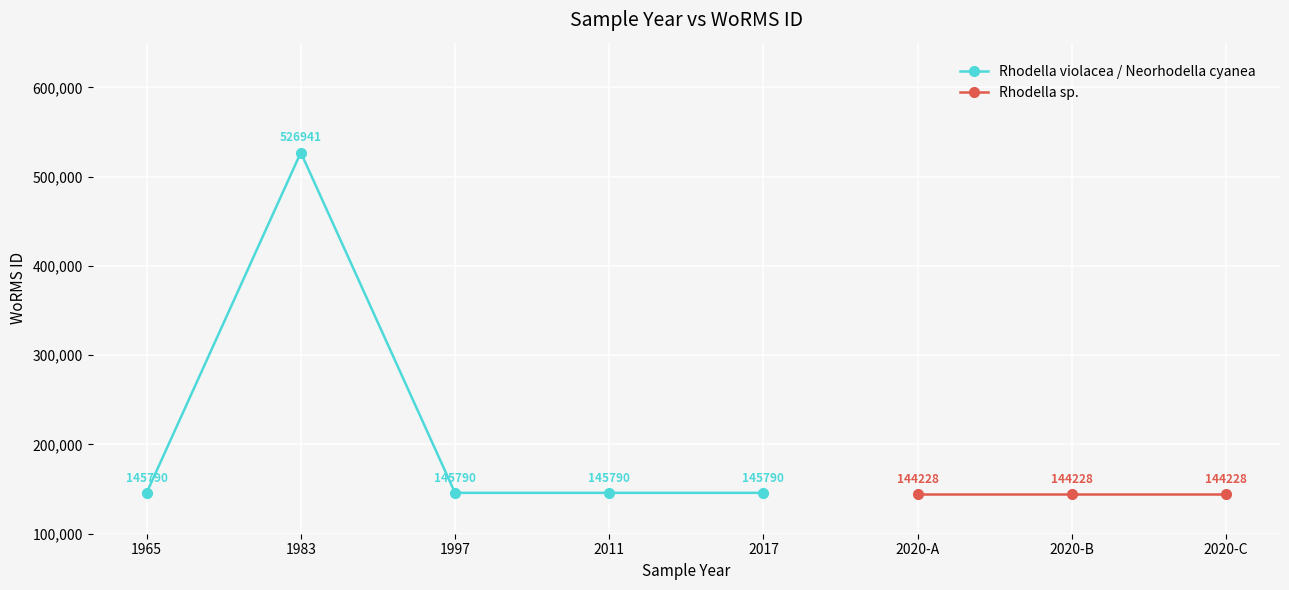

How many data points in Rhodella violacea / Neorhodella cyanea are above 145790?

1